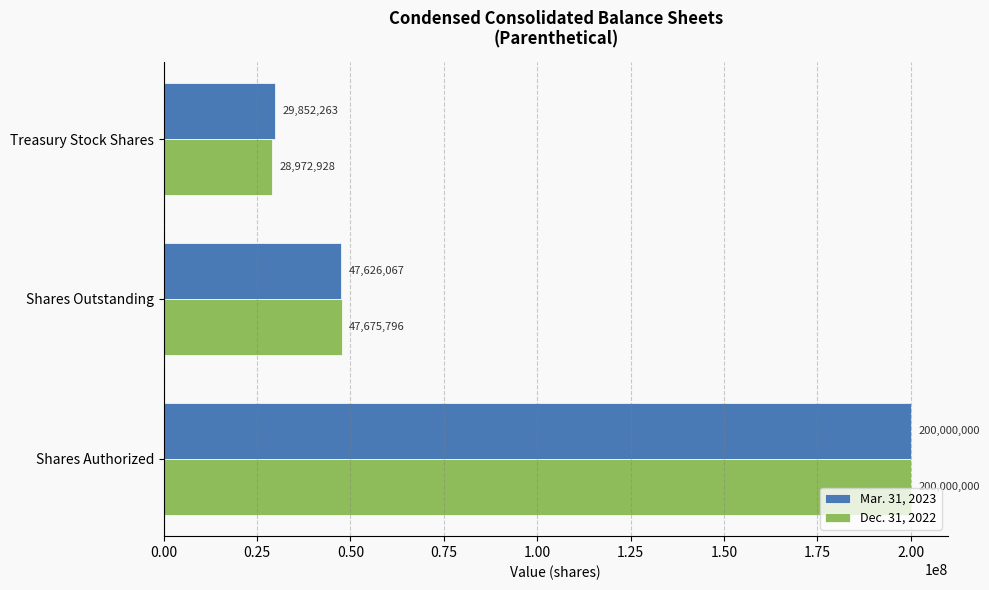

What are all the series names shown in the legend?

Mar. 31, 2023, Dec. 31, 2022